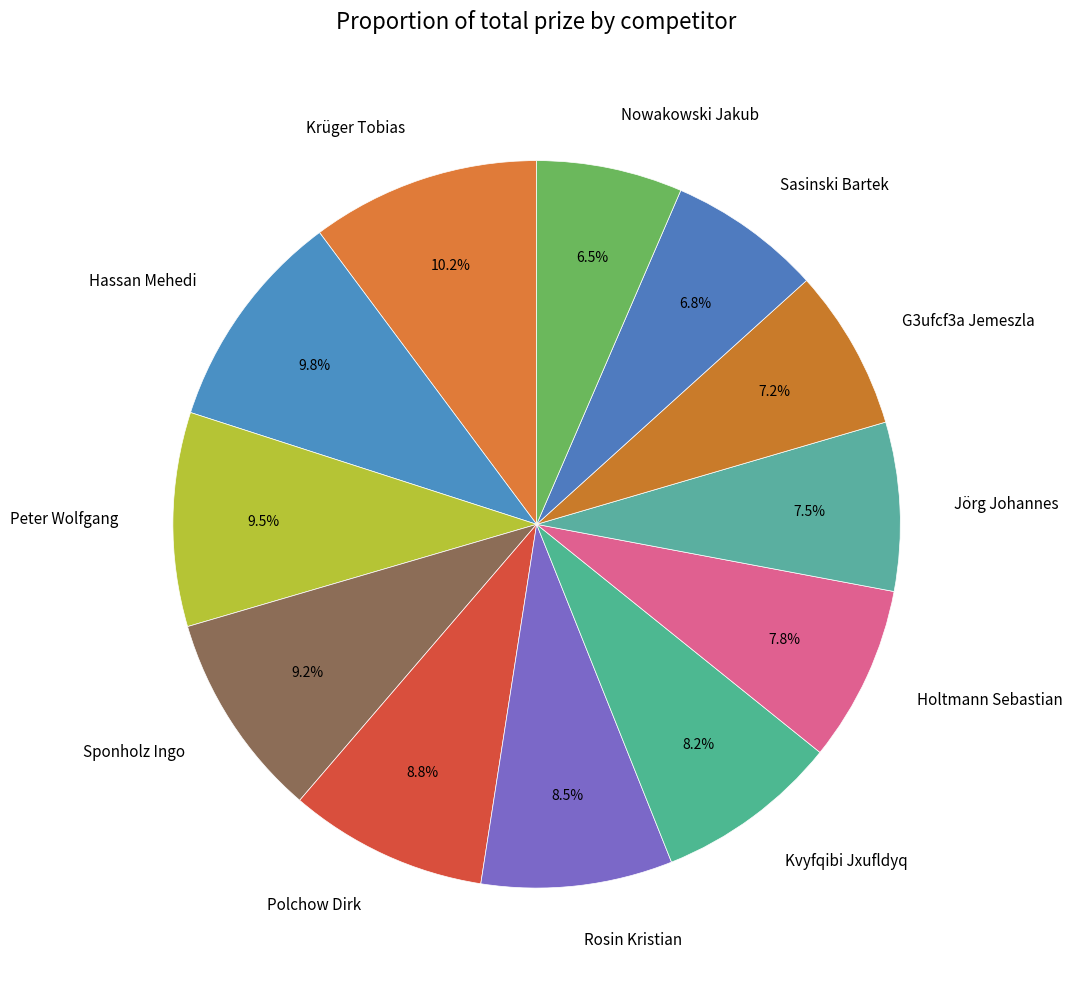

What is the total percentage of Hassan Mehedi and Krüger Tobias?

20.0%